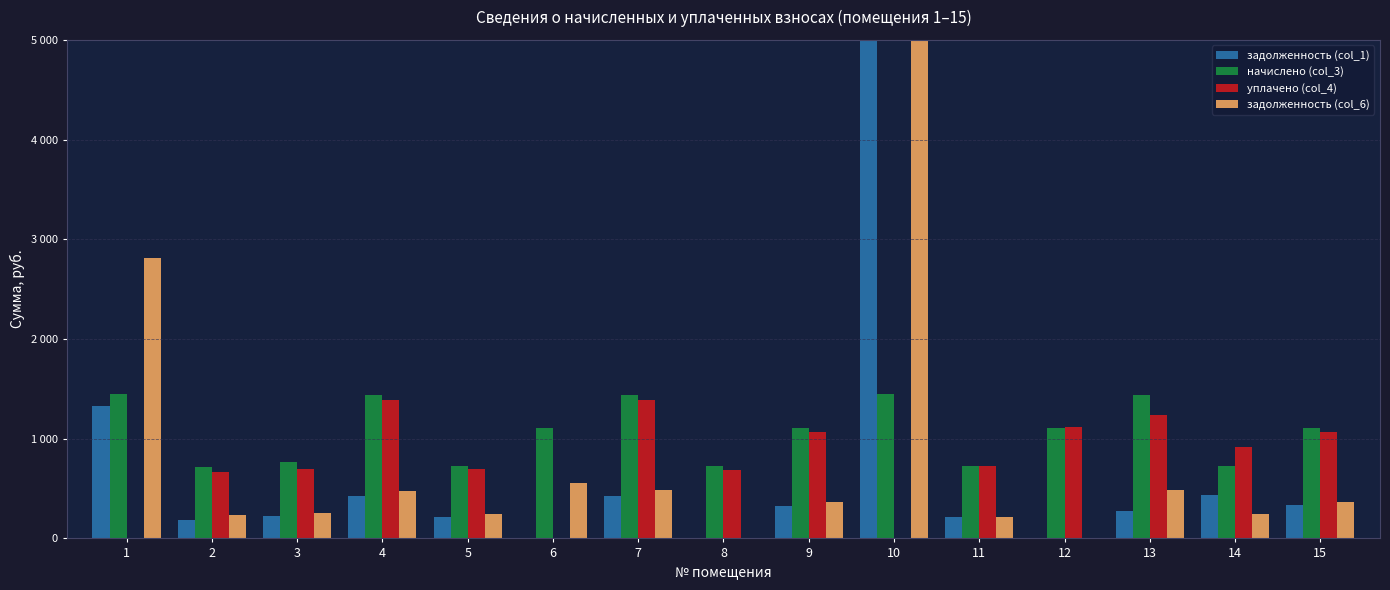

Between 8 and 15, which is larger?

15